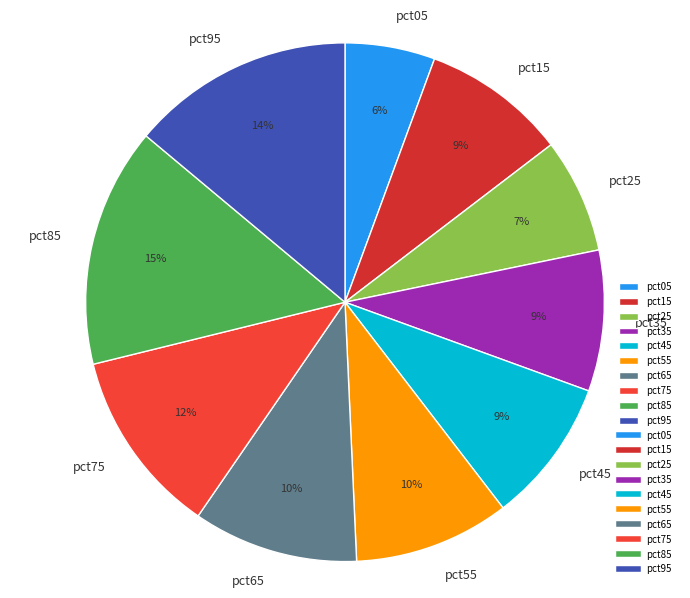

To the nearest percent, what is the difference between the pct65 and pct25 slice percentages?

3%